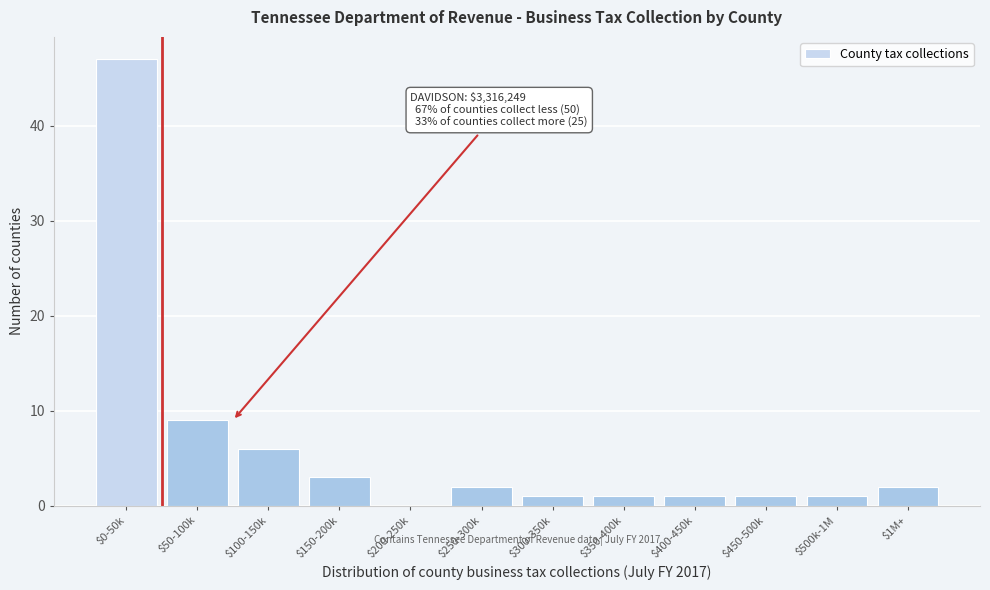

Which label corresponds to the largest value in the chart?

$0-50k